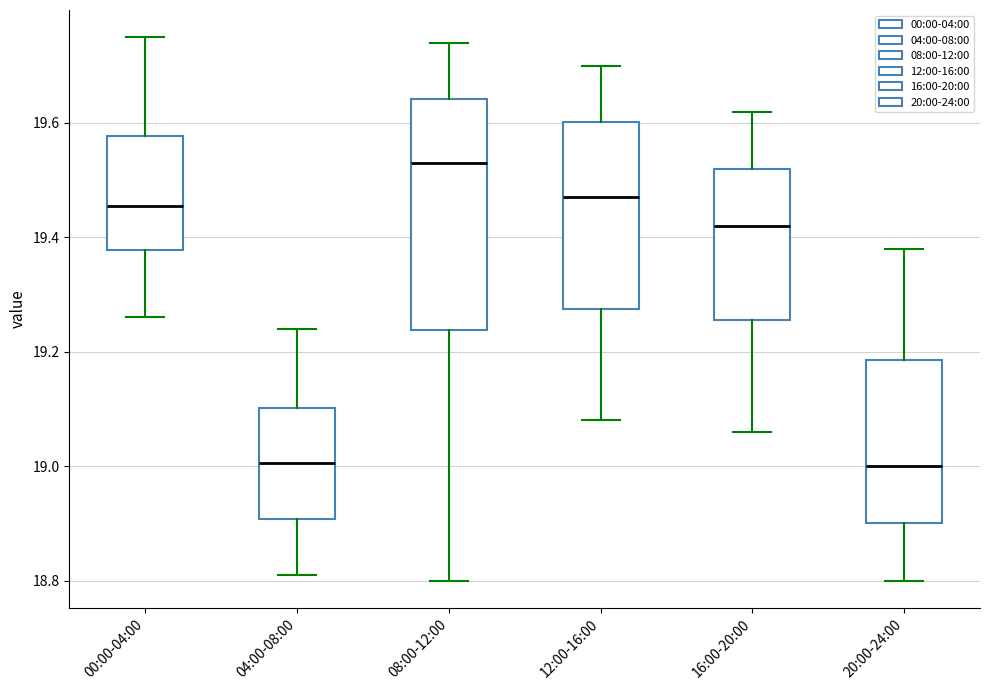

Which box's median line is the highest?

08:00-12:00